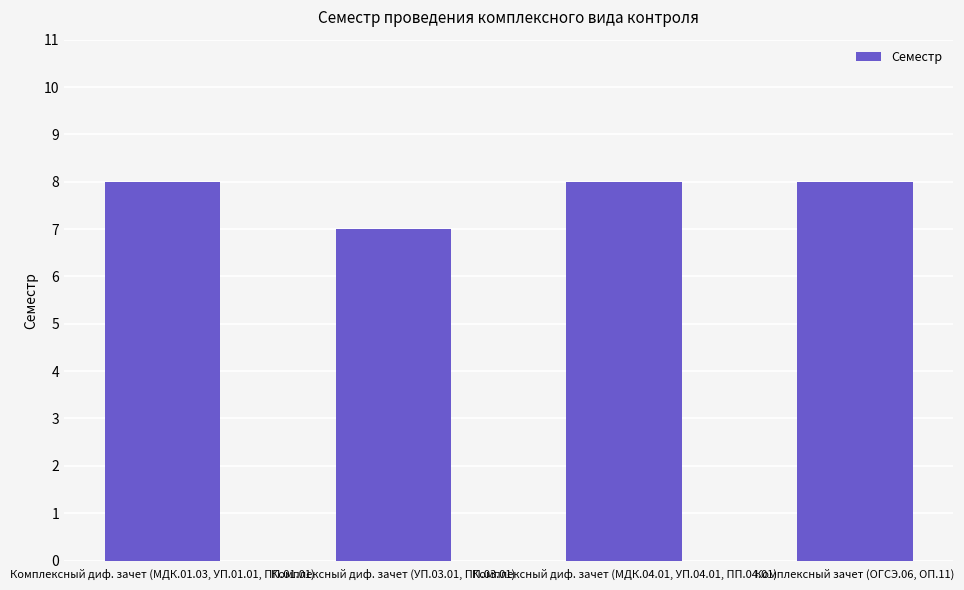

What is the label of the 2nd bar from the right?

Комплексный диф. зачет (МДК.04.01, УП.04.01, ПП.04.01)